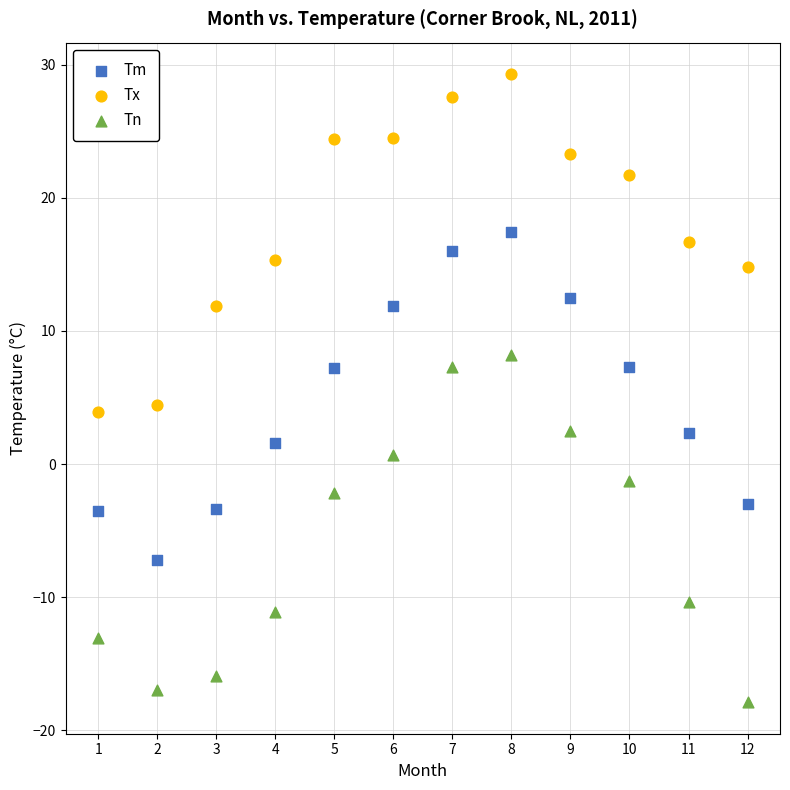

What are all the series names shown in the legend?

Tm, Tx, Tn